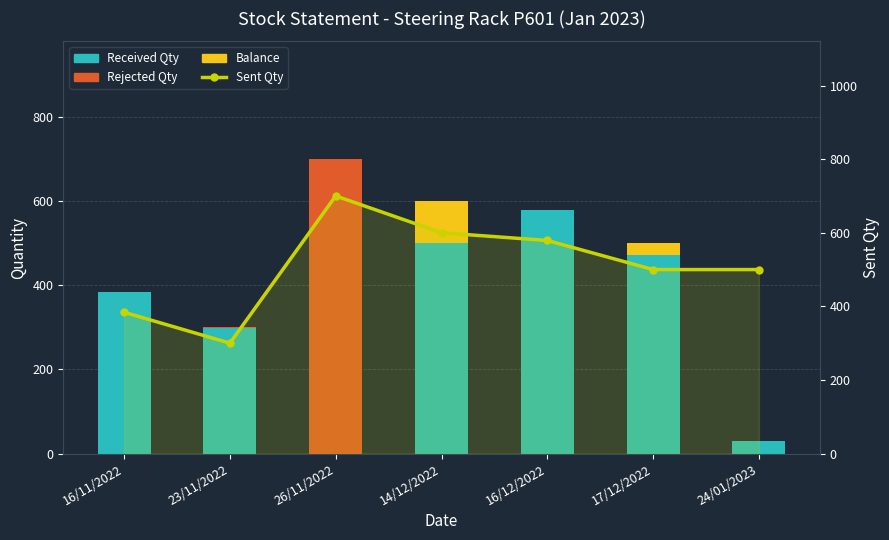

The Sent Qty series shows 943 at 16/12/2022. True or false?

False